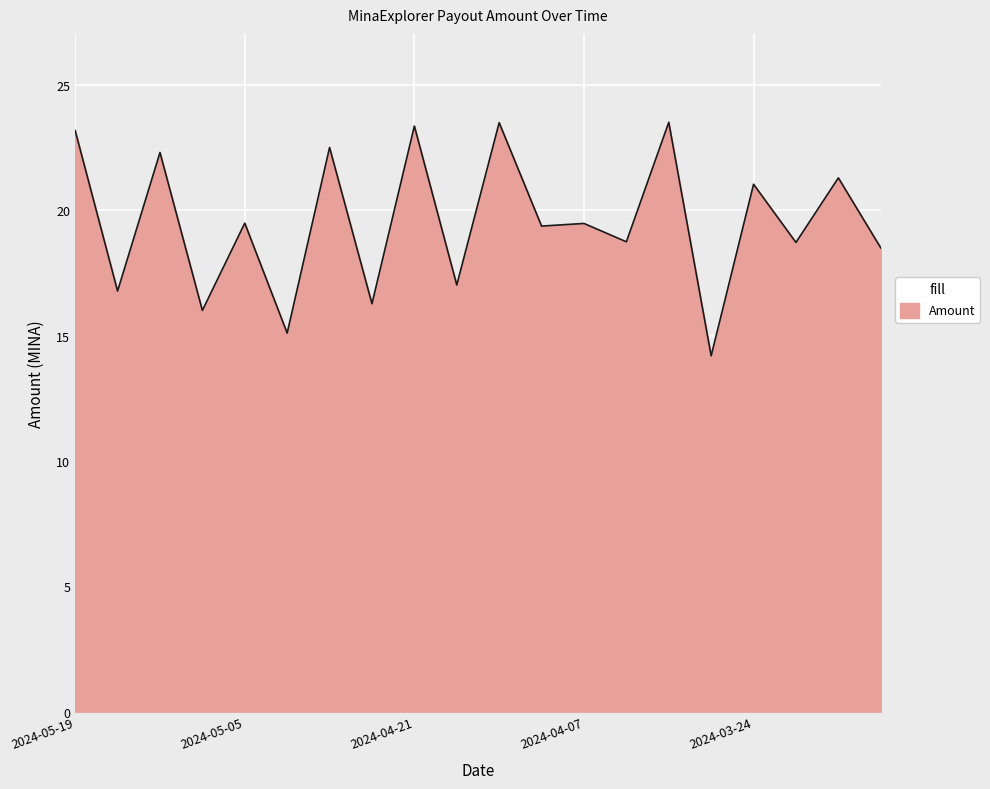

What is the maximum value shown in the chart?

23.5